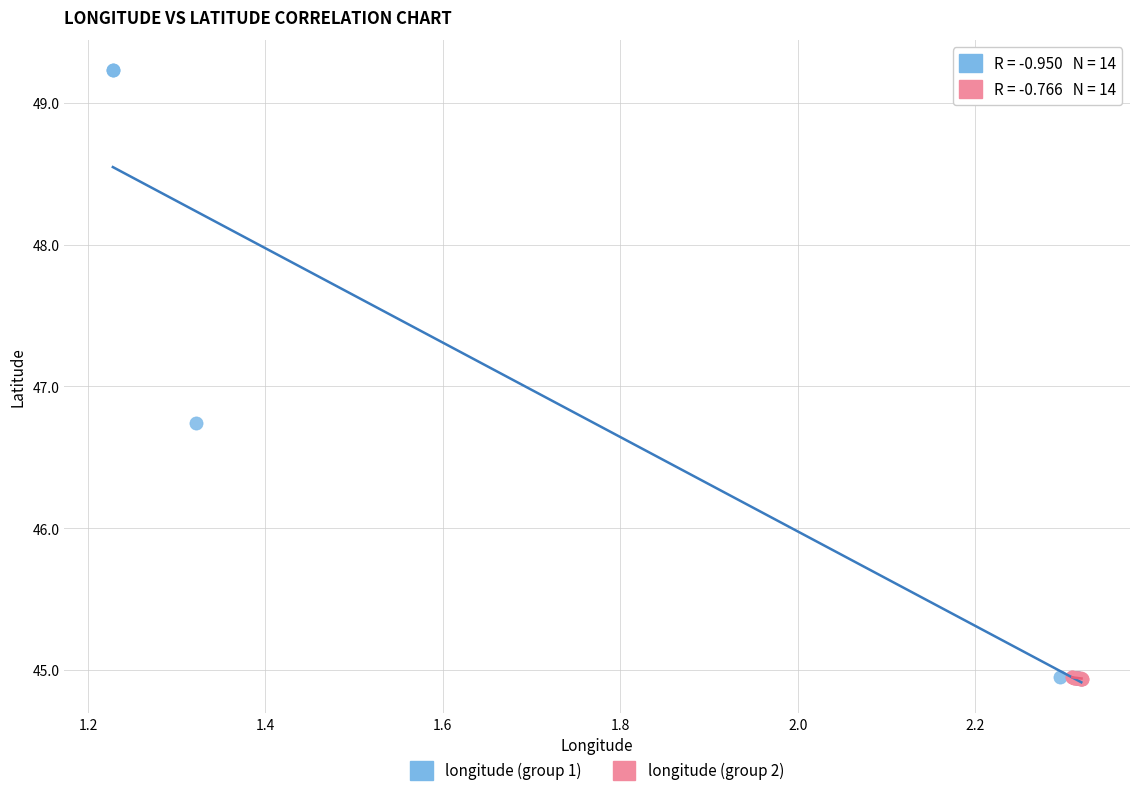

Which series has the widest spread of Y values?

longitude (group 1)